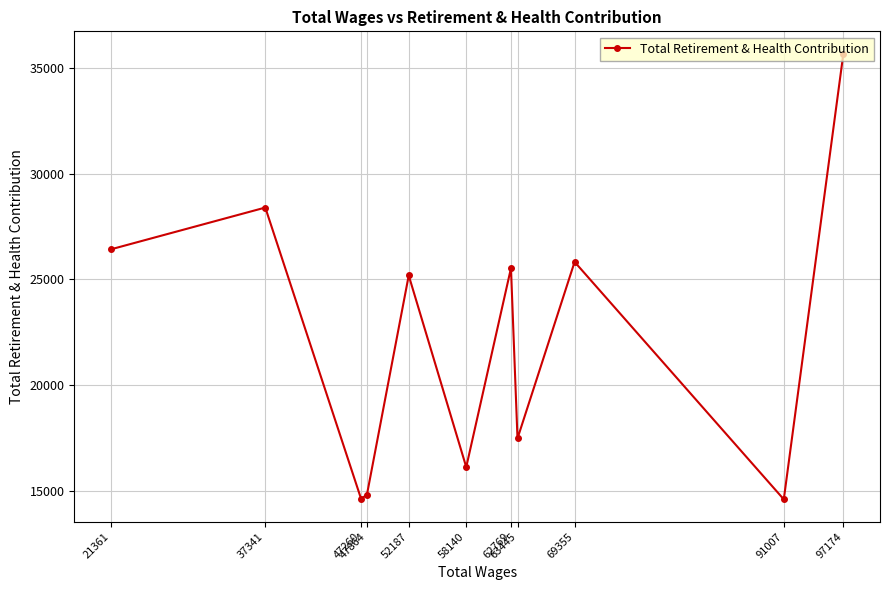

What is the approximate value at 21361, to the nearest 100?

26400